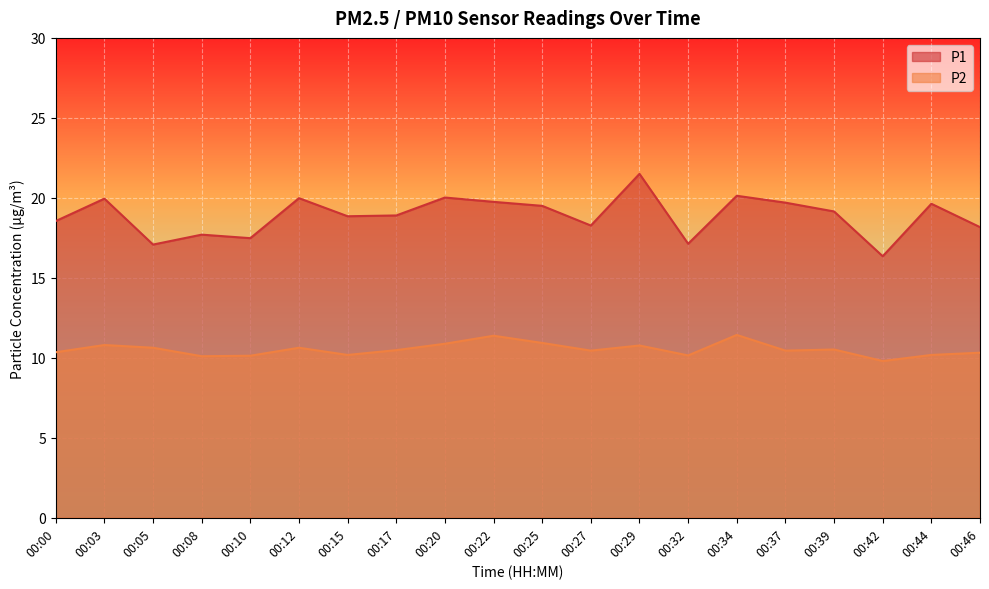

At which category does P1 reach its first local peak?

00:03